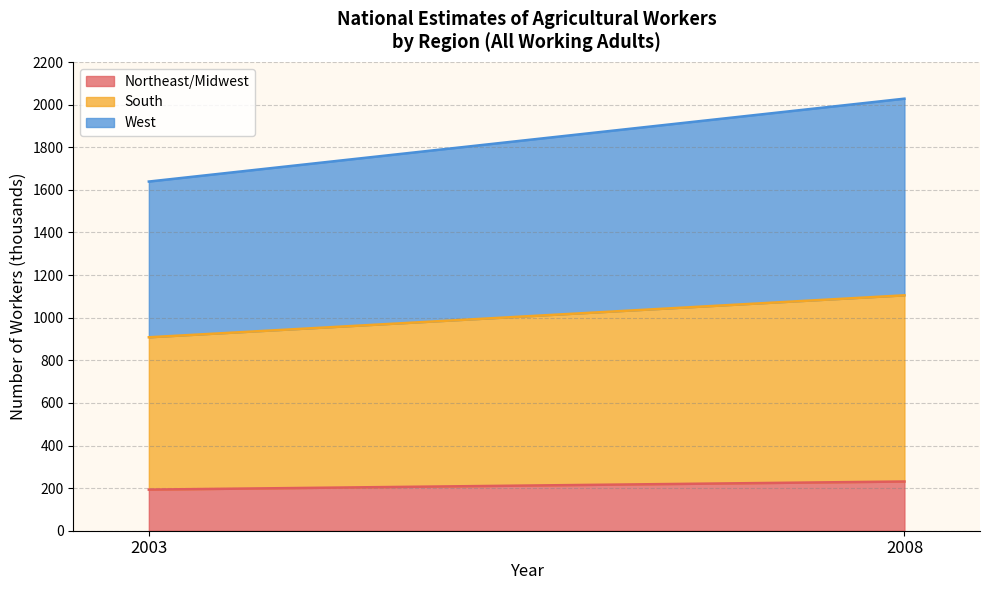

Between South and Total, which is larger?

Total